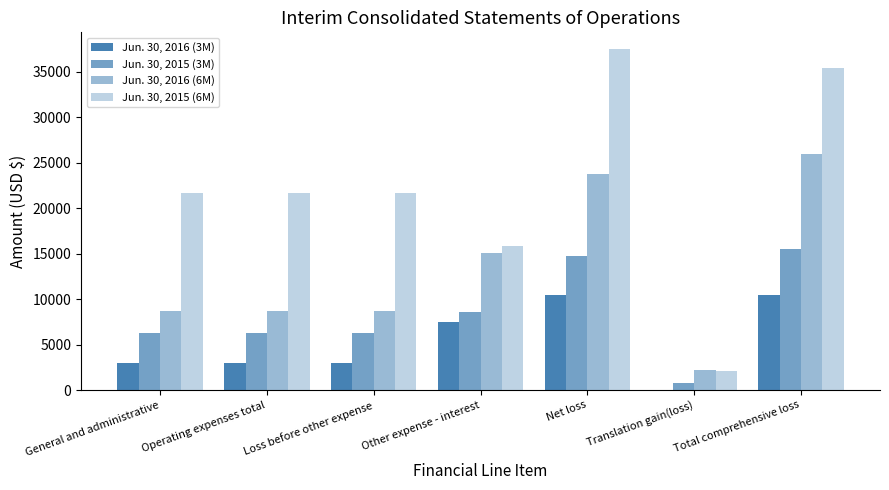

What position from the right is General and administrative?

7